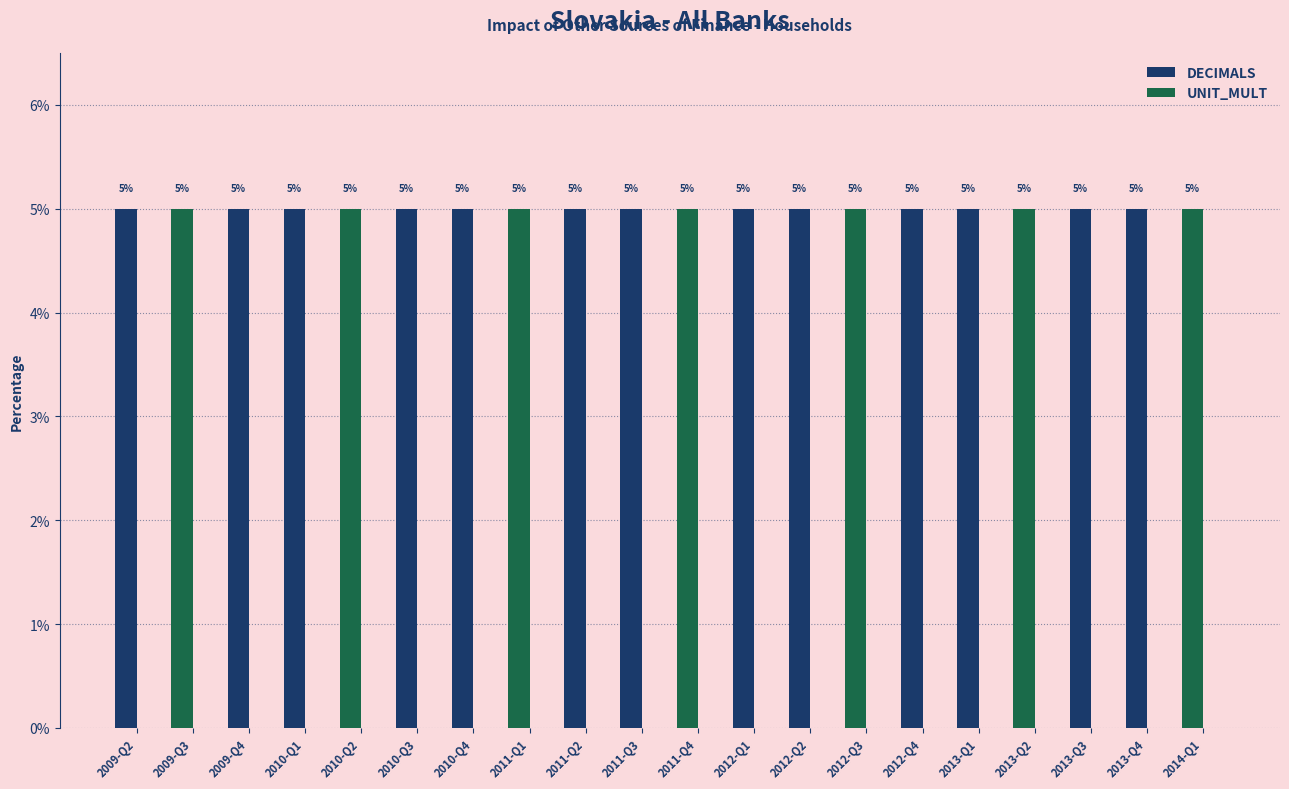

What is the sum of all DECIMALS values?

100